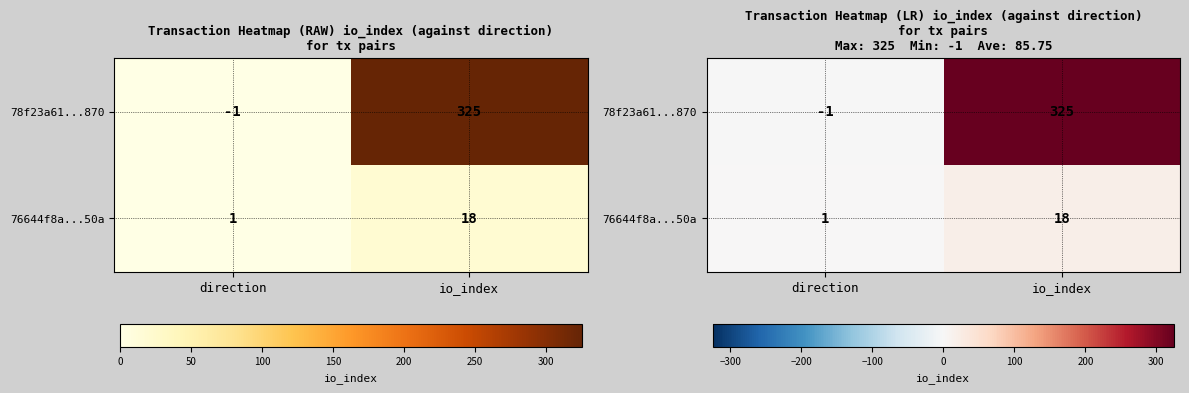

True or false: 76644f8a...50a has a value of 18 at io_index.

True